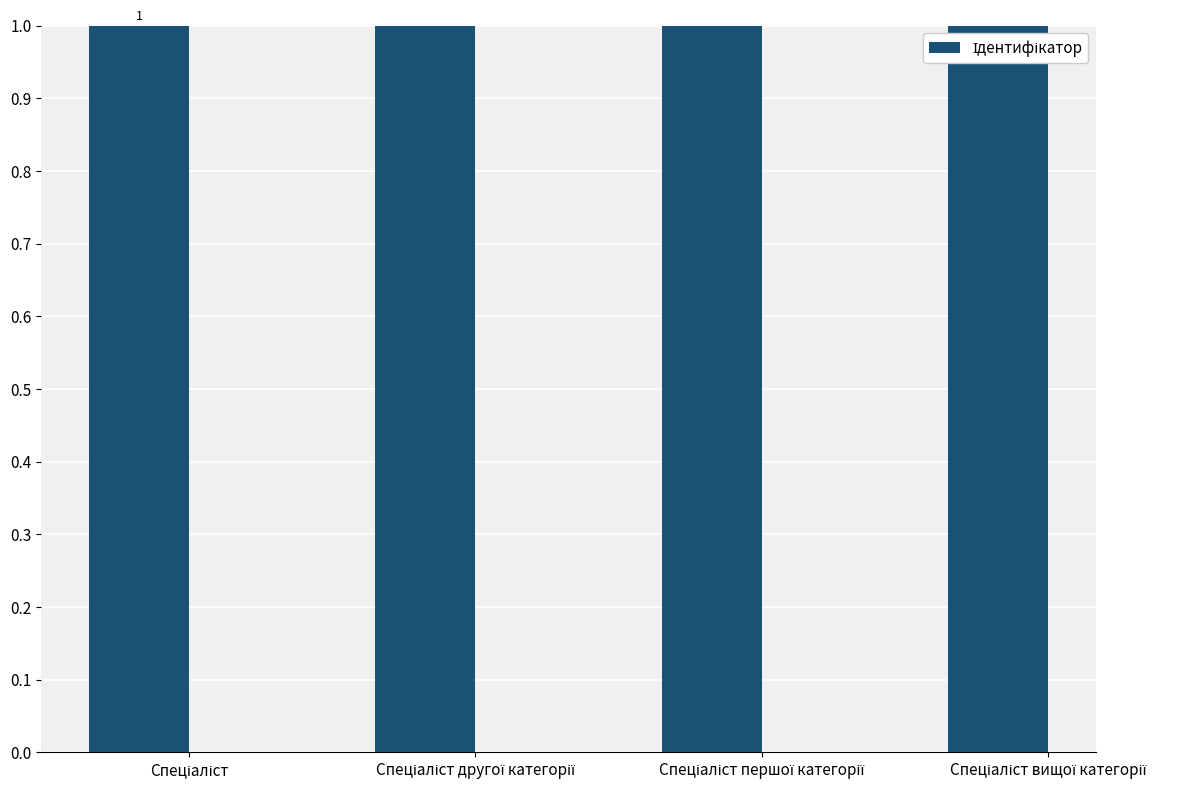

What is the label of the 4th bar from the left?

Спеціаліст вищої категорії